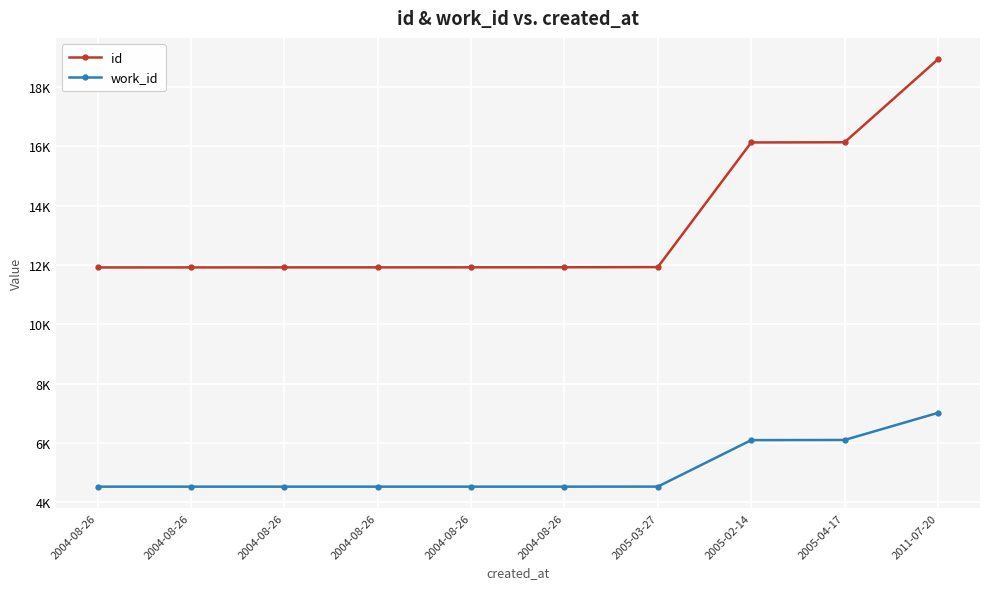

Where is work_id nearest to the value 5775?

2005-02-14